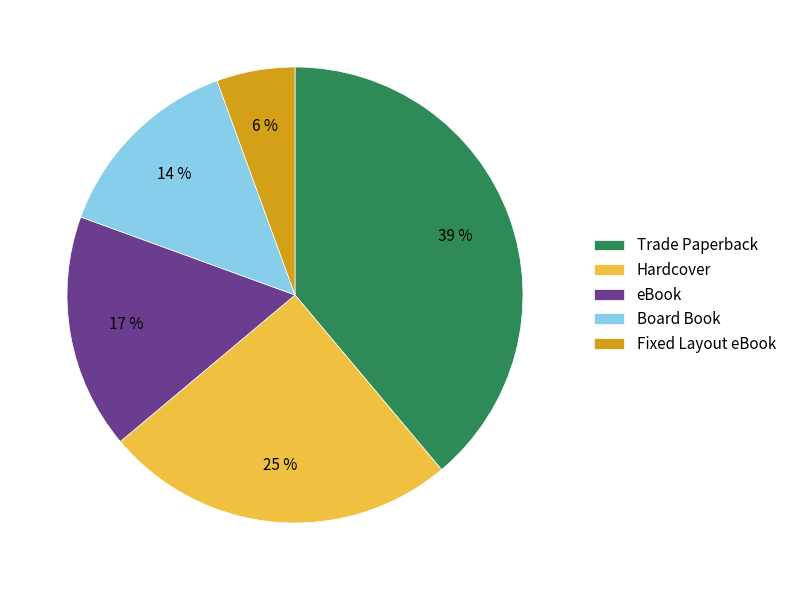

What is the smallest slice in the pie chart?

Fixed Layout eBook